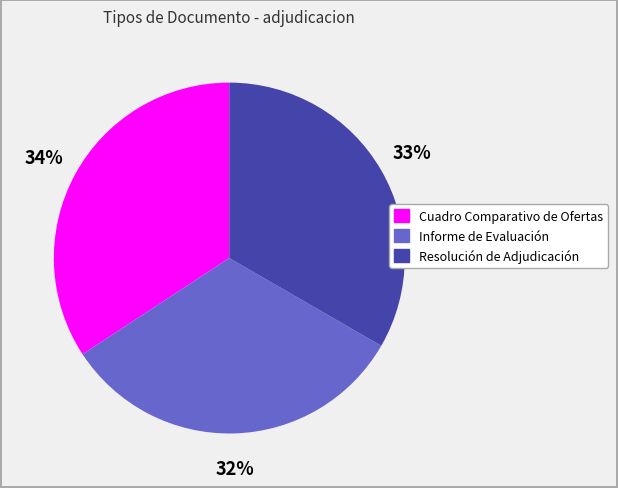

Is Informe de Evaluación the majority of the pie?

No